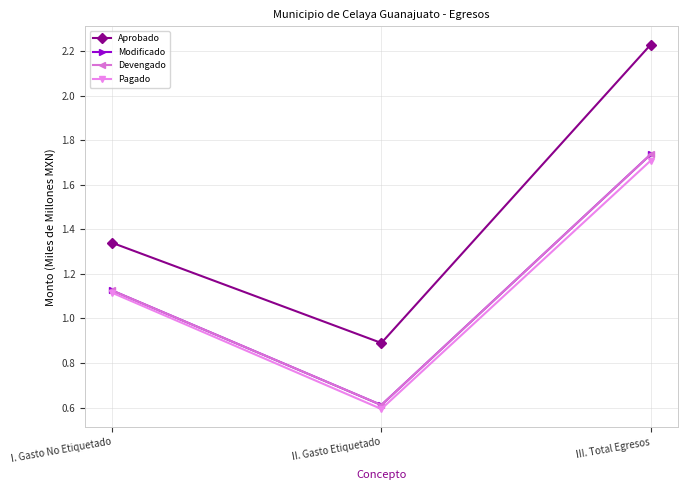

Count the Devengado values in the range 0 to 1.

1